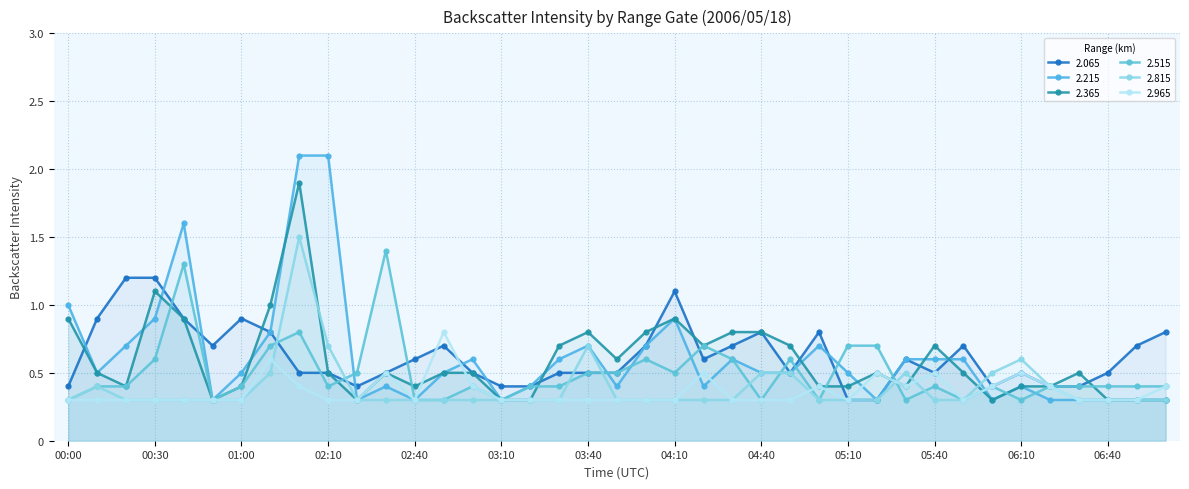

Reading left to right, list all the values displayed in this chart.

2.065: 0.4	0.9	1.2	1.2	0.9	0.7	0.9	0.8	0.5	0.5	0.4	0.5	0.6	0.7	0.5	0.4	0.4	0.5	0.5	0.5	0.7	1.1	0.6	0.7	0.8	0.5	0.8	0.3	0.3	0.6	0.5	0.7	0.4	0.5	0.4	0.4	0.5	0.7	0.8
2.215: 1.0	0.5	0.7	0.9	1.6	0.3	0.5	0.8	2.1	2.1	0.3	0.4	0.3	0.5	0.6	0.3	0.4	0.6	0.7	0.4	0.7	0.9	0.4	0.6	0.5	0.5	0.7	0.5	0.3	0.6	0.6	0.6	0.3	0.4	0.3	0.3	0.3	0.3	0.3
2.365: 0.9	0.5	0.4	1.1	0.9	0.3	0.4	1.0	1.9	0.5	0.3	0.5	0.4	0.5	0.5	0.3	0.3	0.7	0.8	0.6	0.8	0.9	0.7	0.8	0.8	0.7	0.4	0.4	0.5	0.4	0.7	0.5	0.3	0.4	0.4	0.5	0.3	0.3	0.3
2.515: 0.3	0.4	0.4	0.6	1.3	0.3	0.4	0.7	0.8	0.4	0.5	1.4	0.3	0.3	0.4	0.3	0.4	0.4	0.5	0.5	0.6	0.5	0.7	0.6	0.3	0.6	0.3	0.7	0.7	0.3	0.4	0.3	0.4	0.3	0.4	0.4	0.4	0.4	0.4
2.815: 0.3	0.4	0.3	0.3	0.3	0.3	0.3	0.5	1.5	0.7	0.3	0.3	0.3	0.3	0.3	0.3	0.3	0.3	0.7	0.3	0.3	0.3	0.3	0.3	0.5	0.5	0.3	0.3	0.3	0.5	0.3	0.3	0.5	0.6	0.4	0.3	0.3	0.3	0.3
2.965: 0.3	0.3	0.3	0.3	0.3	0.3	0.3	0.6	0.4	0.3	0.3	0.5	0.3	0.8	0.4	0.3	0.3	0.3	0.3	0.3	0.3	0.3	0.5	0.3	0.3	0.3	0.4	0.3	0.5	0.4	0.5	0.3	0.4	0.5	0.4	0.3	0.3	0.3	0.4